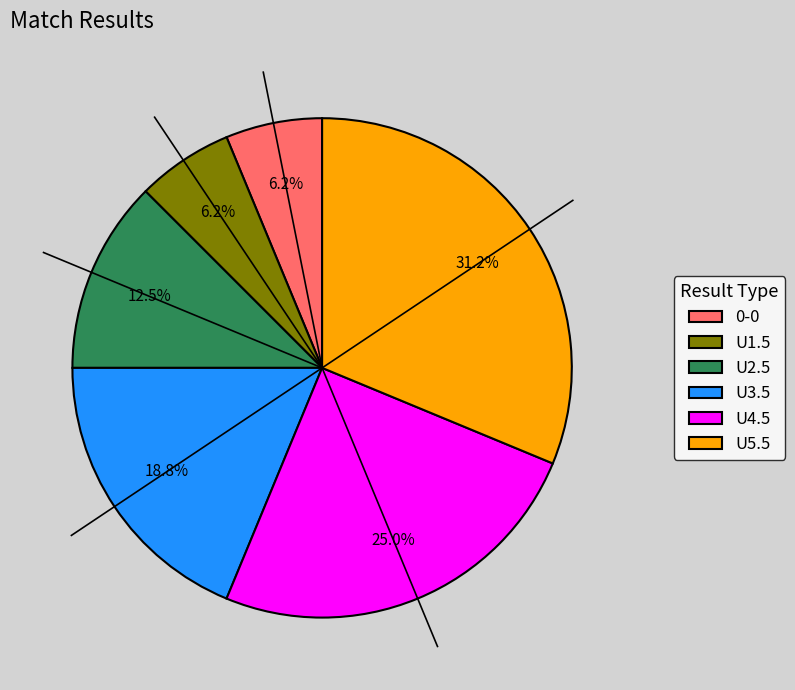

Is U2.5 the majority of the pie?

No